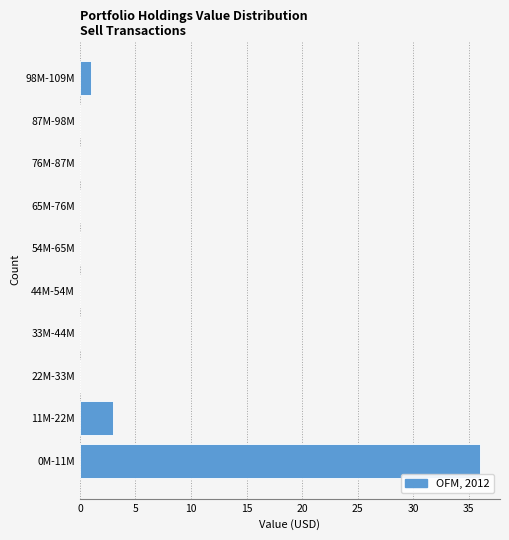

The value at 11M-22M is 3. True or false?

True